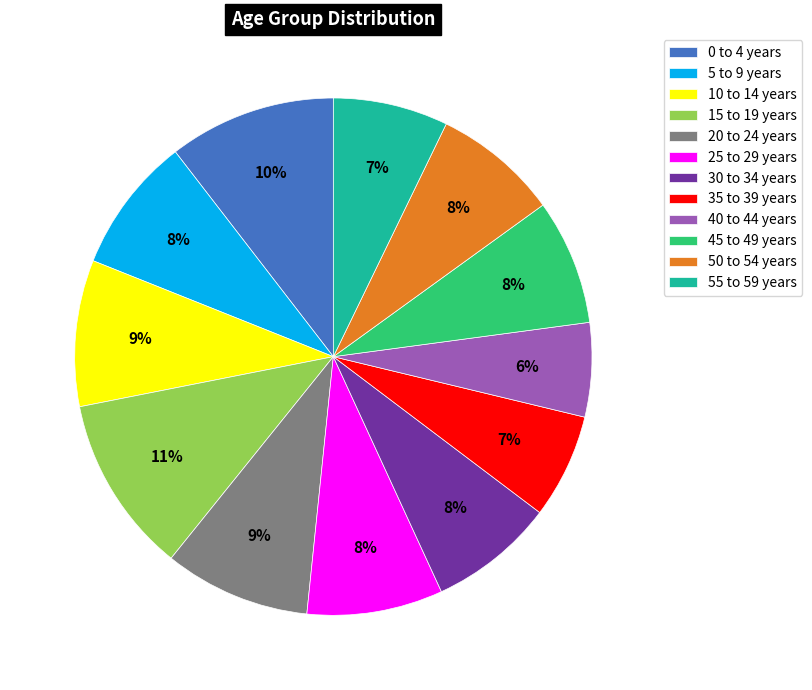

The 10 to 14 years slice represents 2% of the pie. True or false?

False